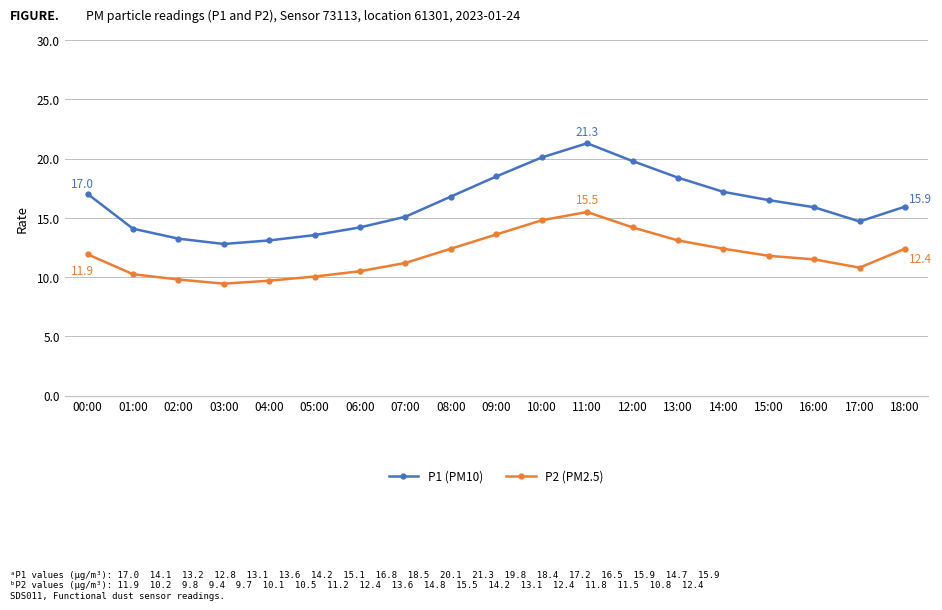

True or false: P2 (PM2.5) and P1 (PM10) intersect in this chart.

False